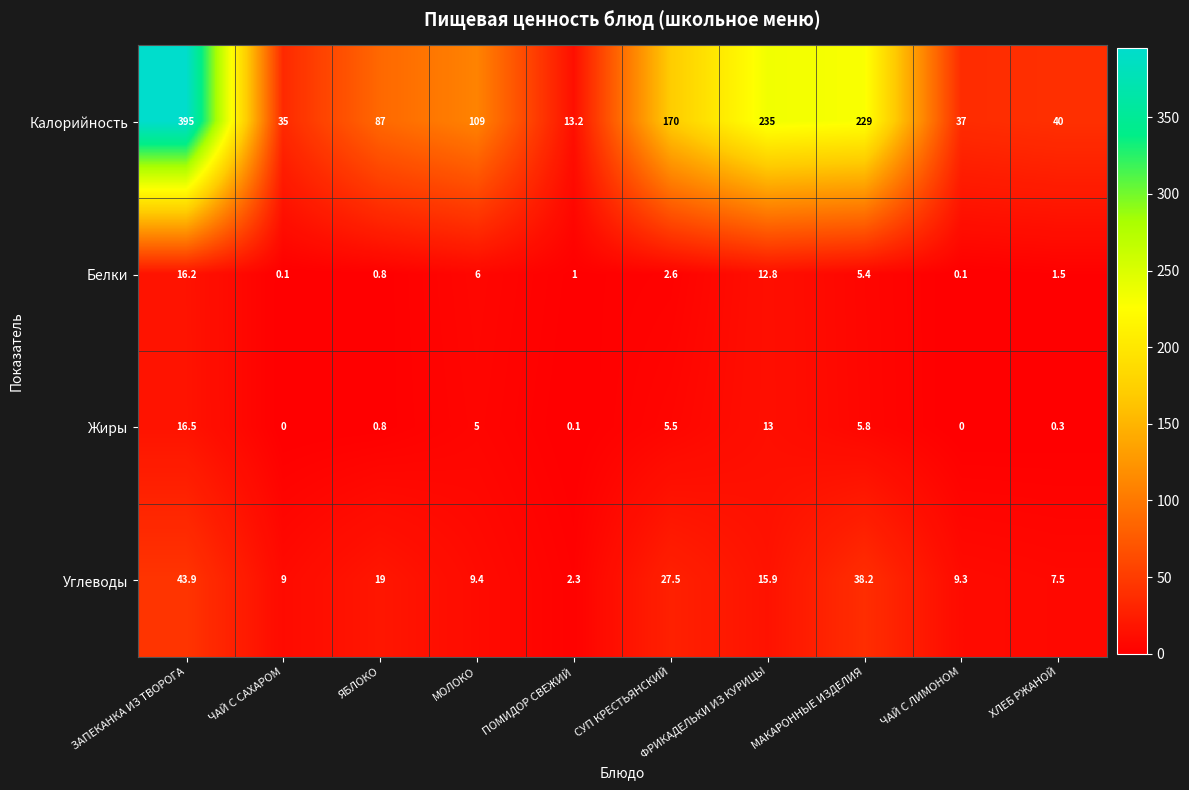

Is it true that Белки equals 12.8 at ФРИКАДЕЛЬКИ ИЗ КУРИЦЫ?

True